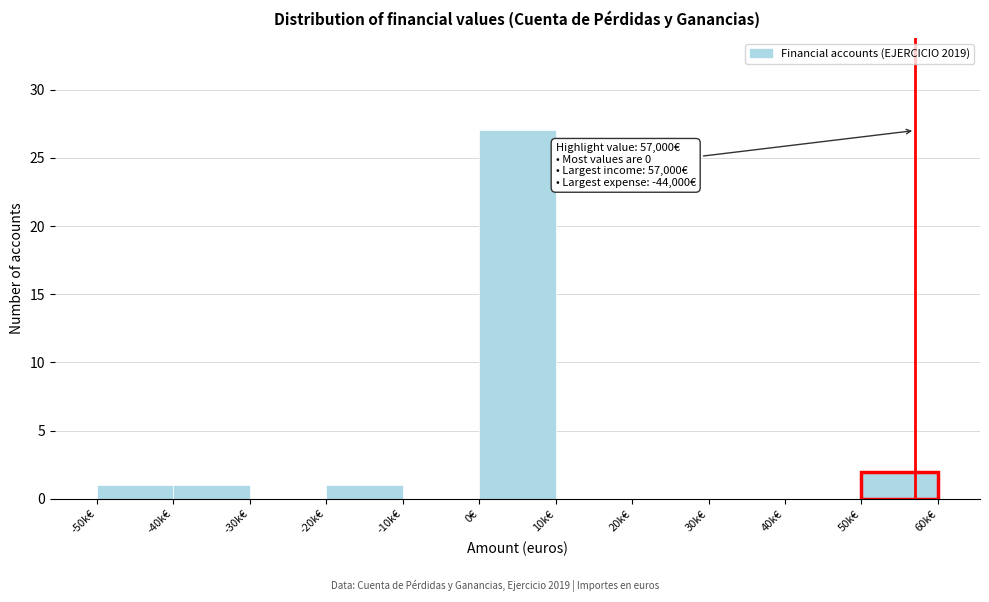

Where is the data nearest to the value 13?

50k€